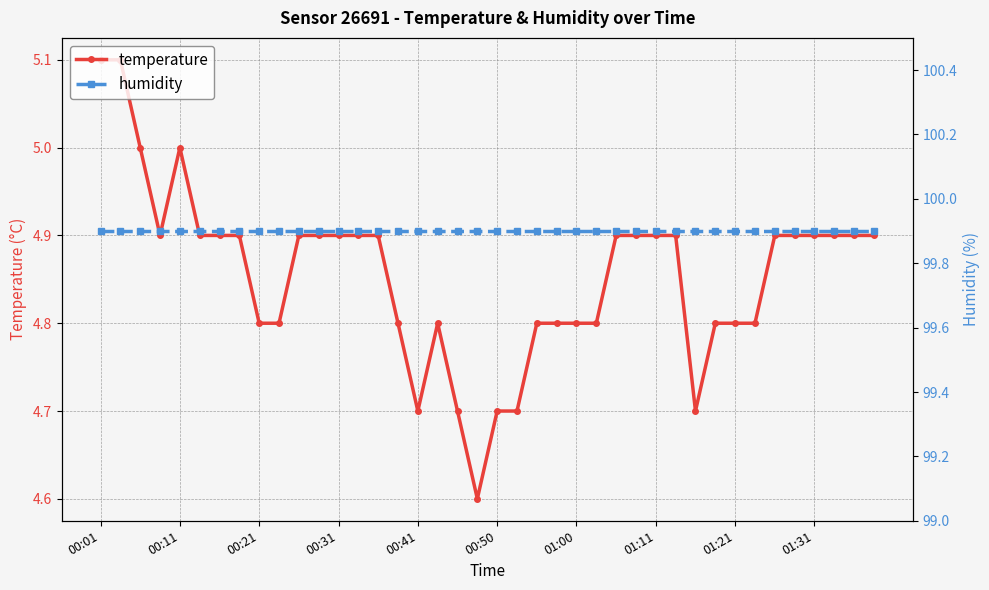

True or false: humidity has more than 2 interior local peaks.

False